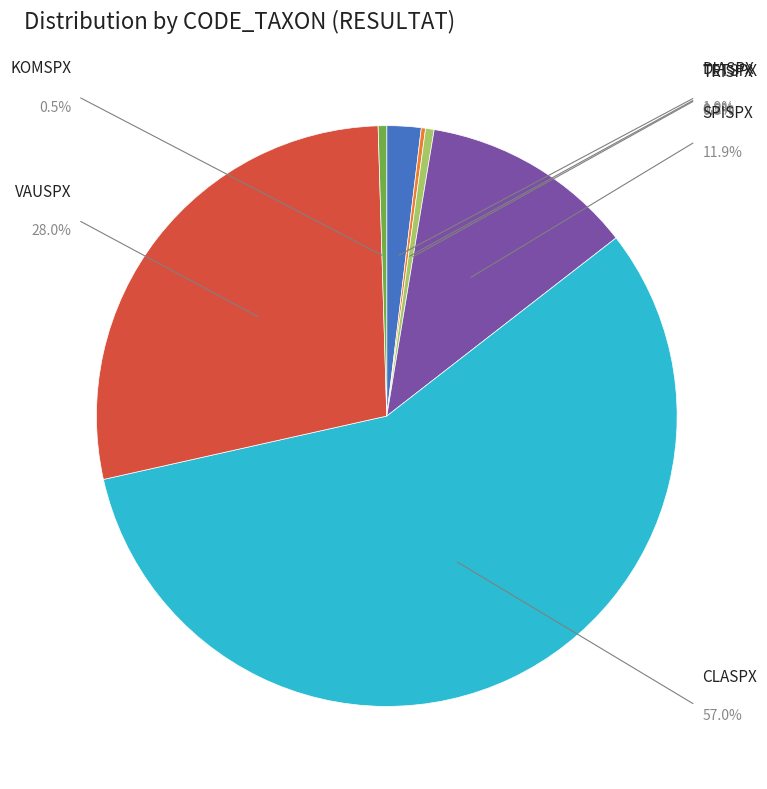

What is the largest slice in the pie chart?

CLASPX